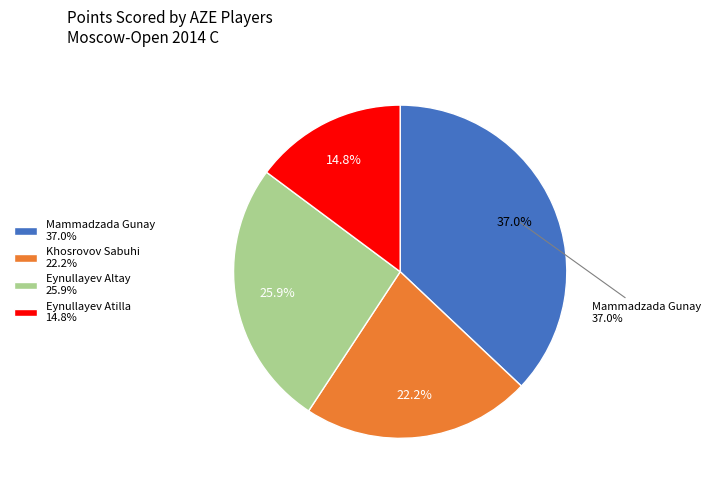

What percentage is NOT represented by Khosrovov Sabuhi?

77.8%